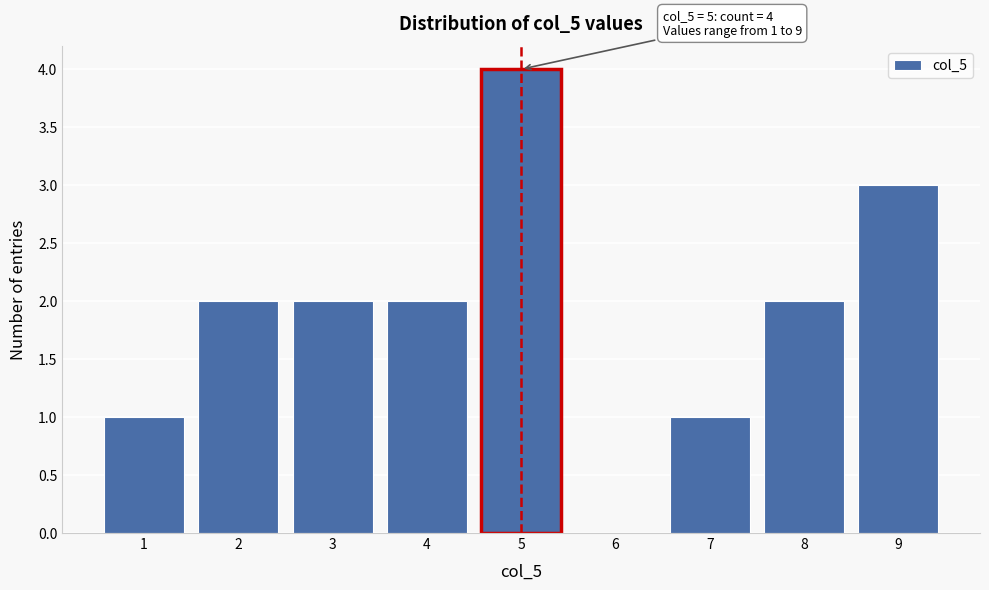

Reading left to right, extract all data points from this chart.

1=1	2=2	3=2	4=2	5=4	6=0	7=1	8=2	9=3